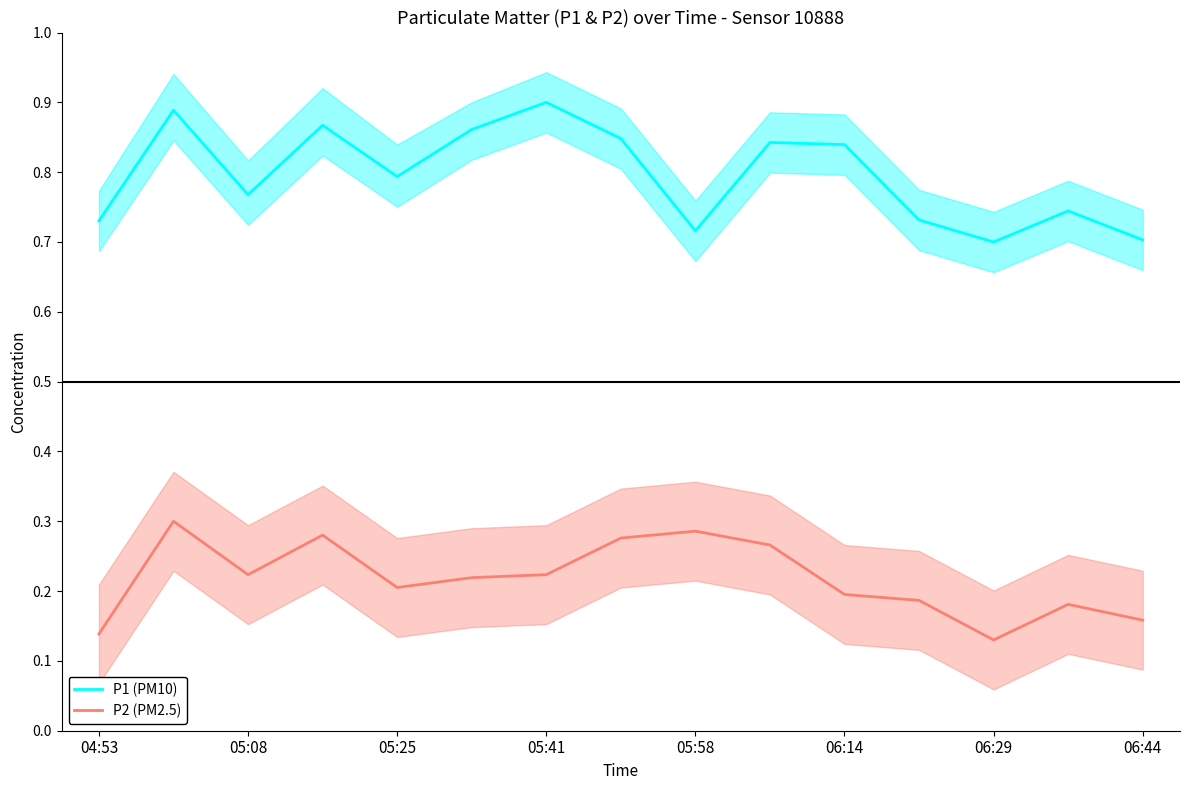

True or false: P1 (PM10) and P2 (PM2.5) intersect in this chart.

False